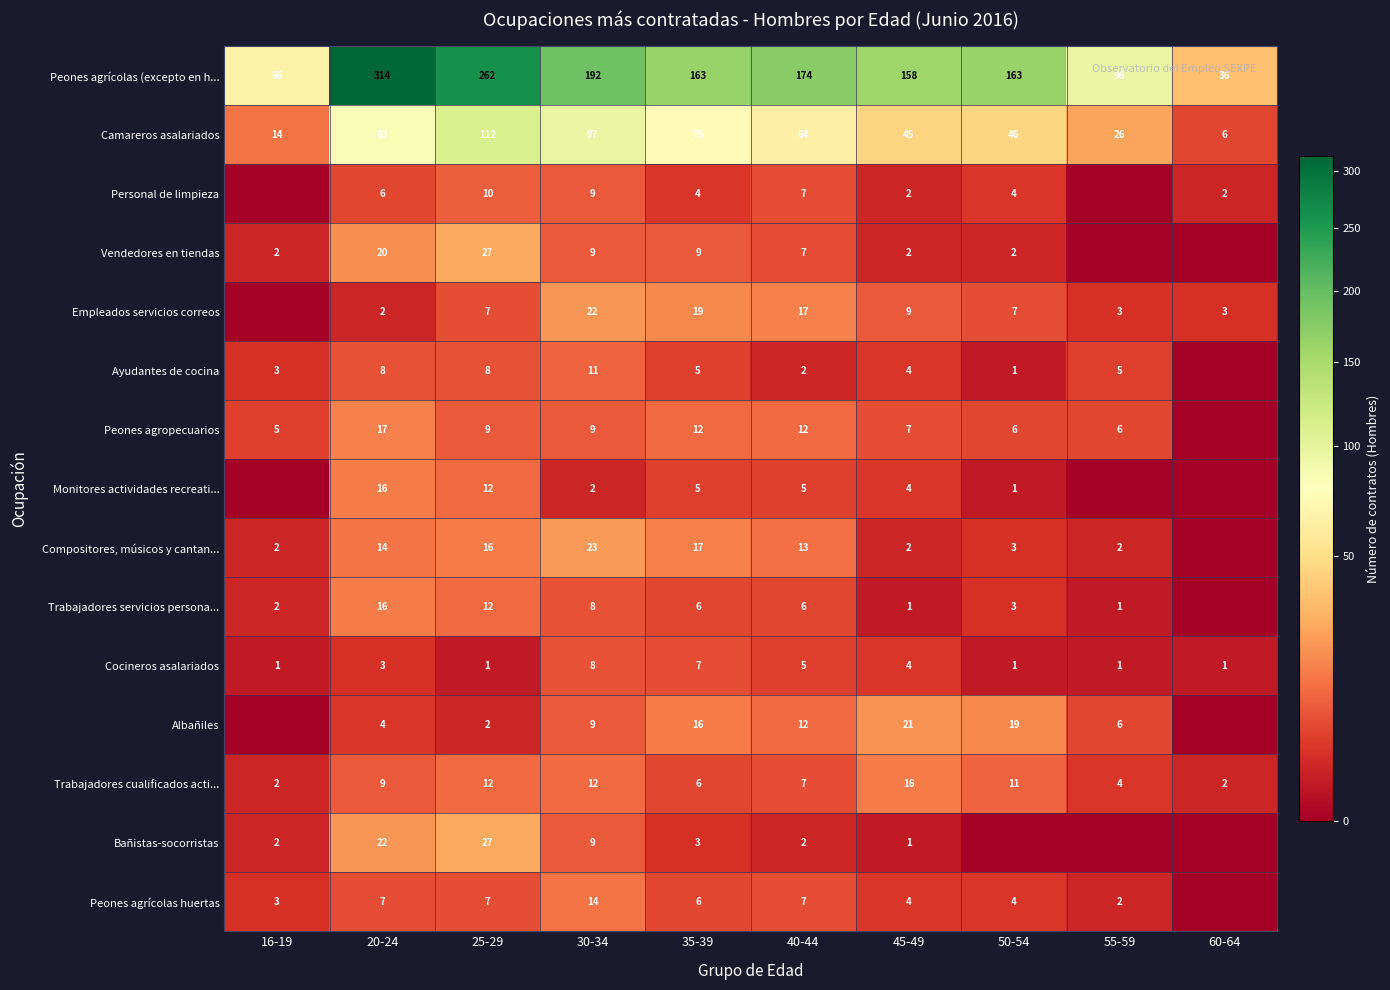

True or false: Albañiles has a value of 2 at 25-29.

True